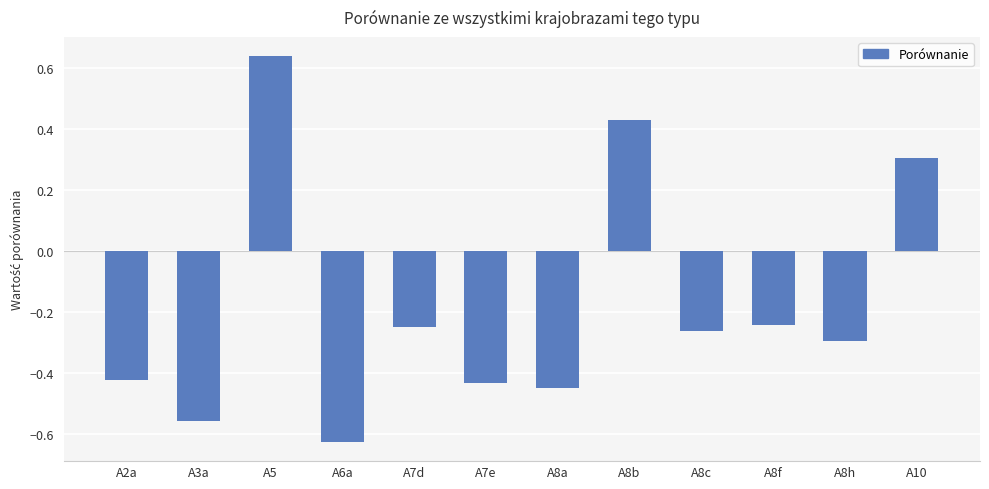

Is it true that the value at A10 is 0.3?

True